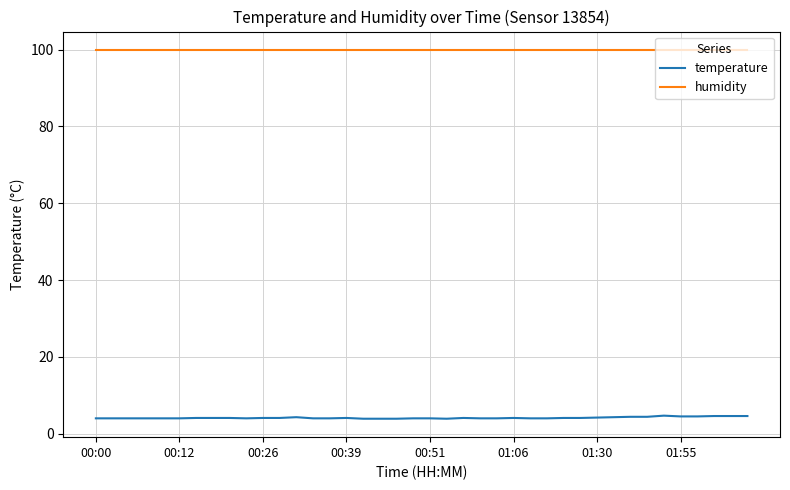

What is the highest value of the humidity series?

99.9